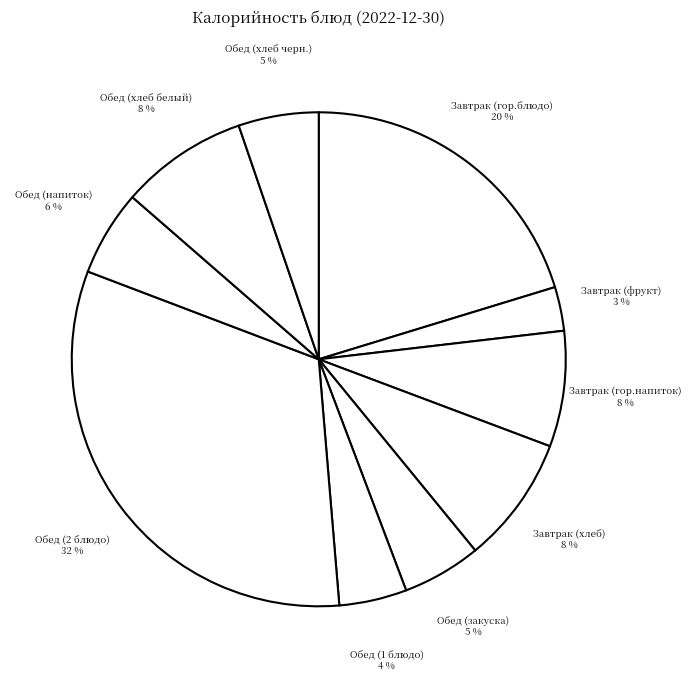

How many slices are in this pie chart?

10